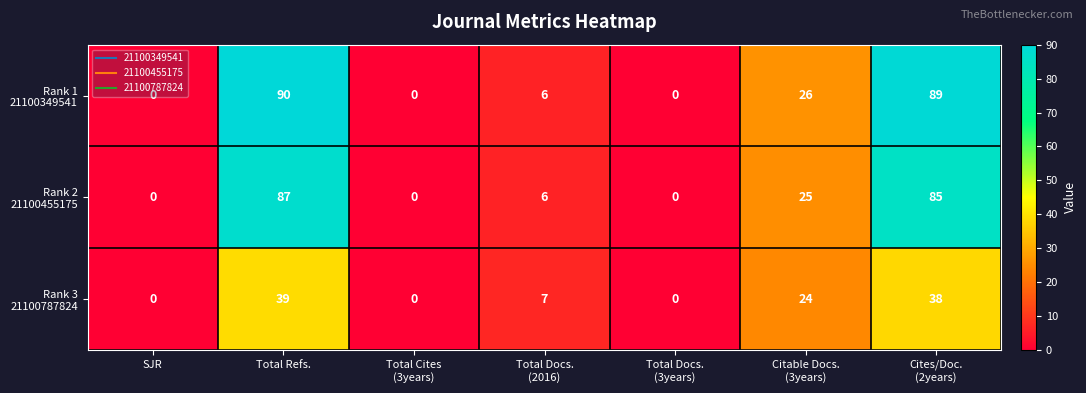

At which category does the chart reach its peak across all series?

Total Refs.